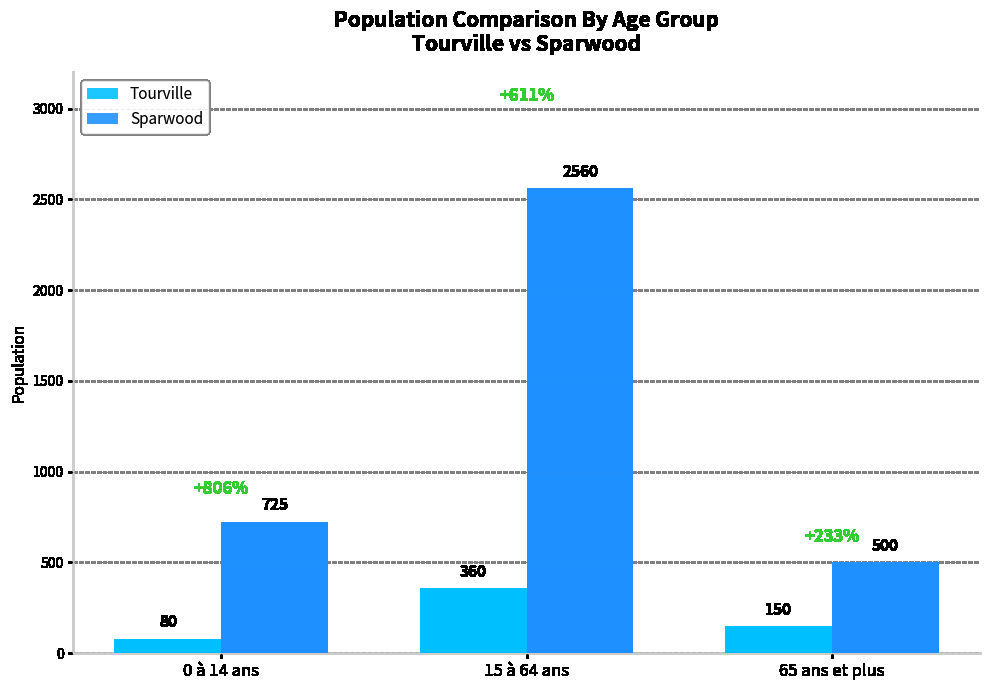

What is the maximum value for Tourville?

360